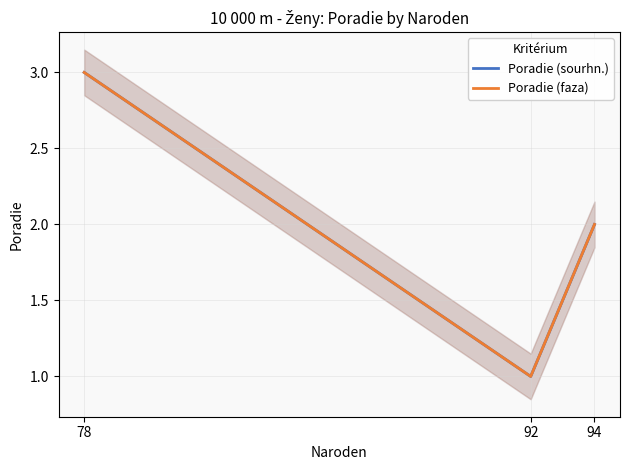

Where is Poradie (faza) nearest to the value 2?

94